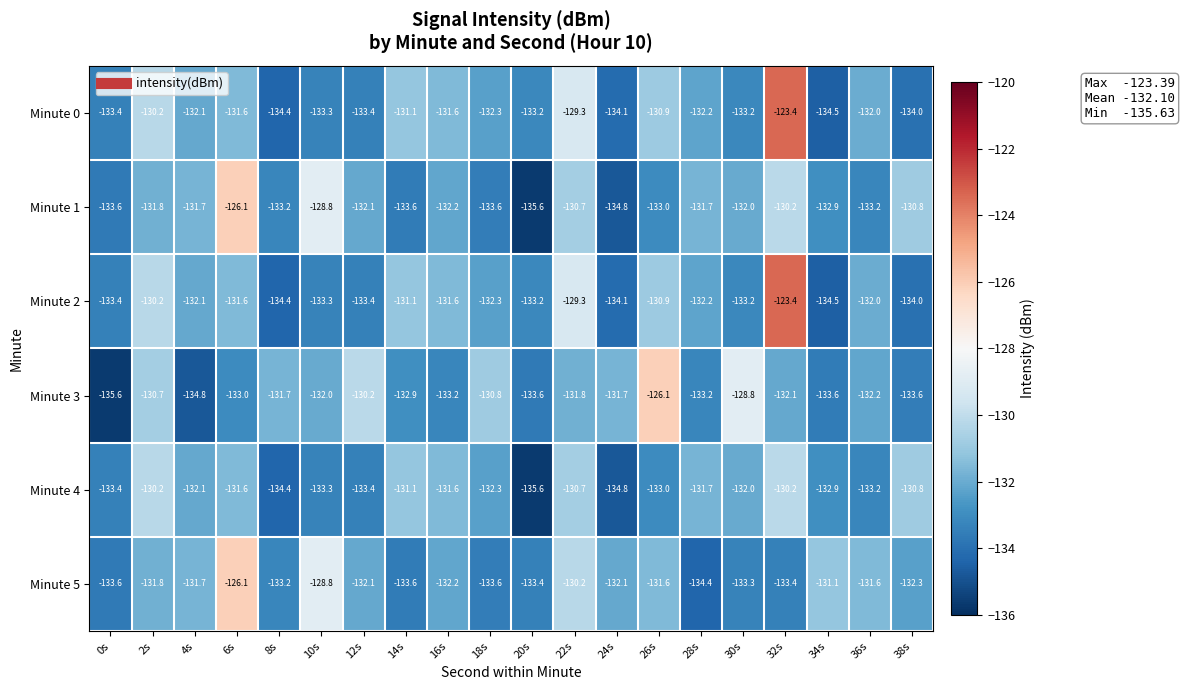

What is the smallest value displayed?

-135.6